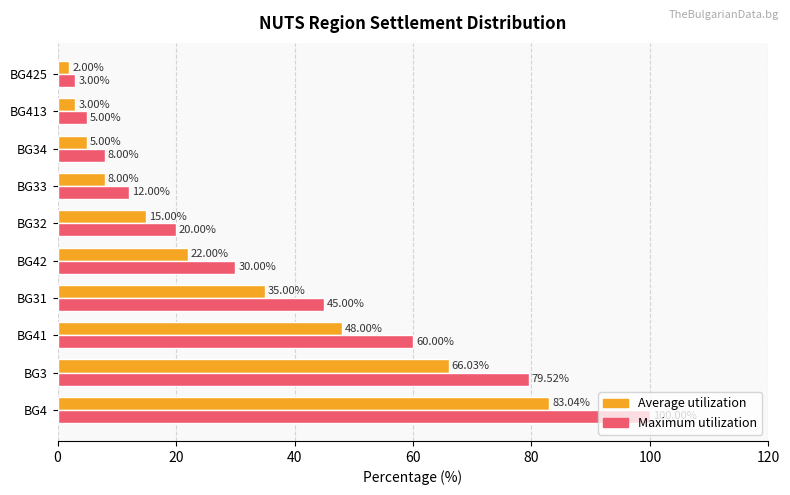

Which series has the widest spread of values?

Maximum utilization